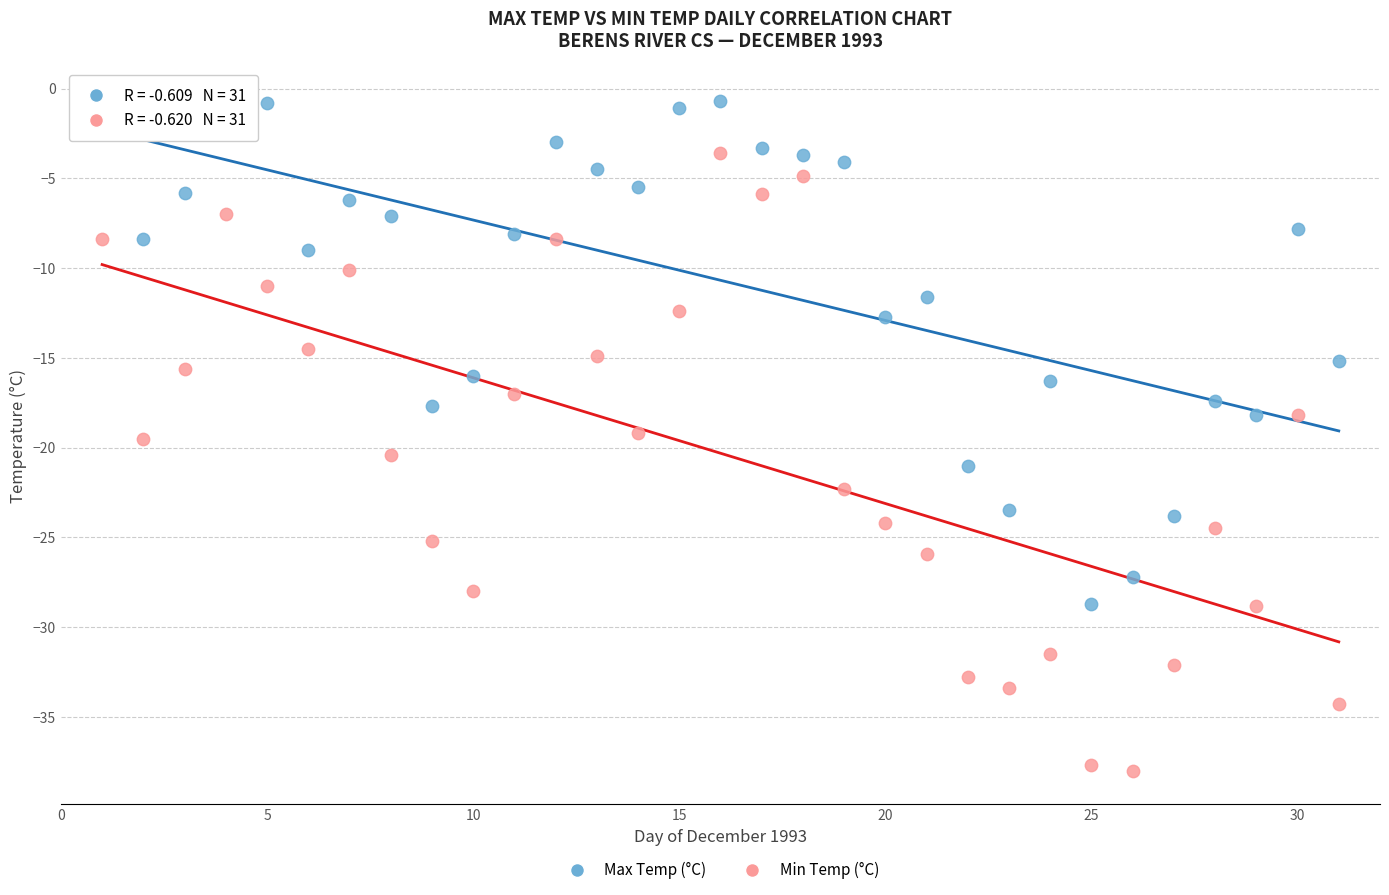

Across all data points, what is the range of Y values (max minus min)?

37.3